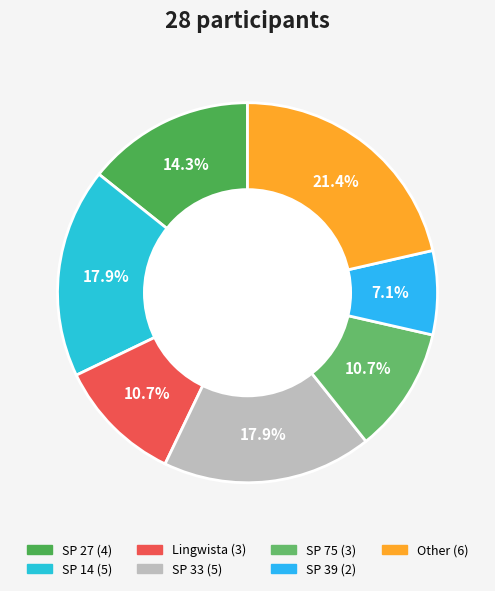

Is there any slice that represents more than half of the pie?

No